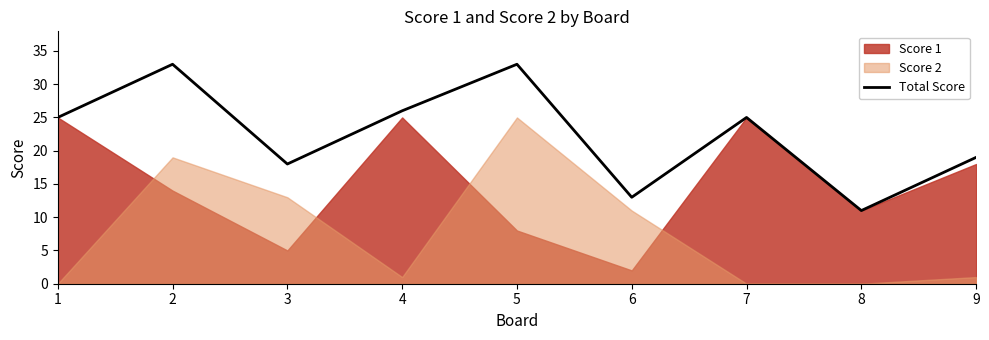

The Total Score series shows 19 at 9. True or false?

True